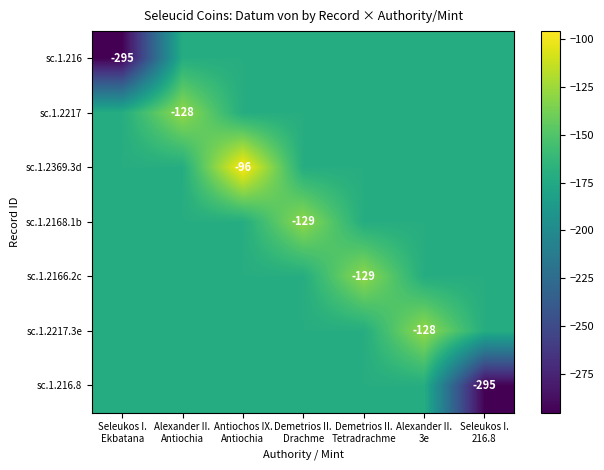

What is the difference between the maximum and minimum values in the sc.1.2168.1b series?

42.4